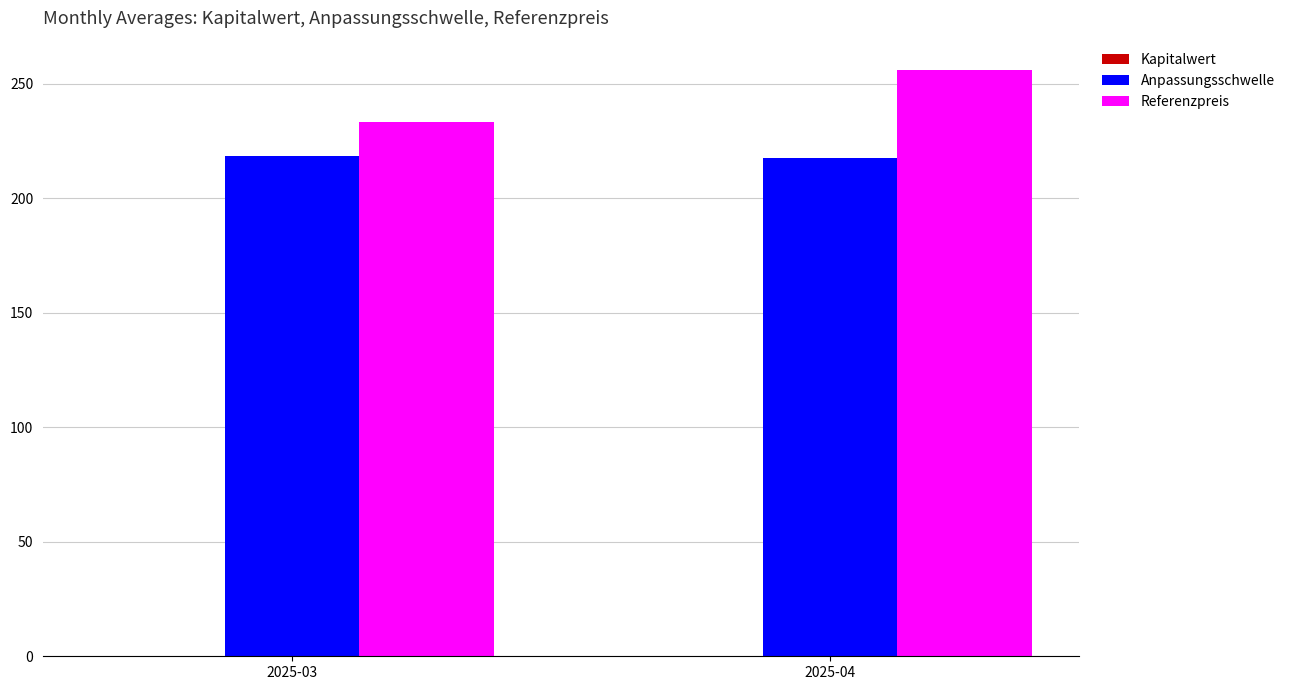

How many distinct data groups are displayed?

3